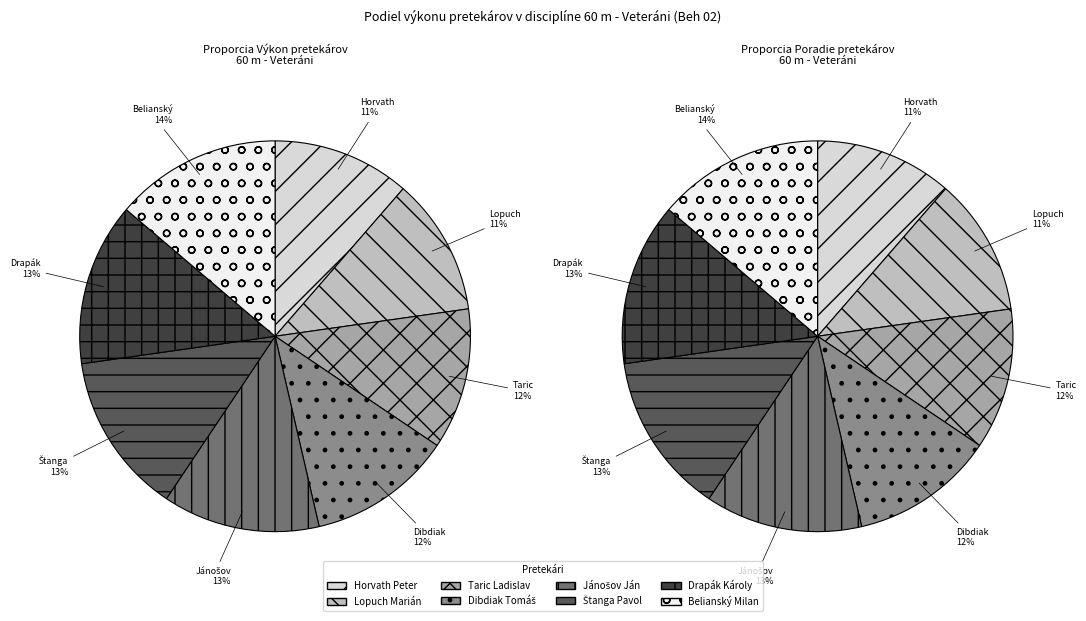

The Jánošov Ján slice represents 2% of the pie. True or false?

False